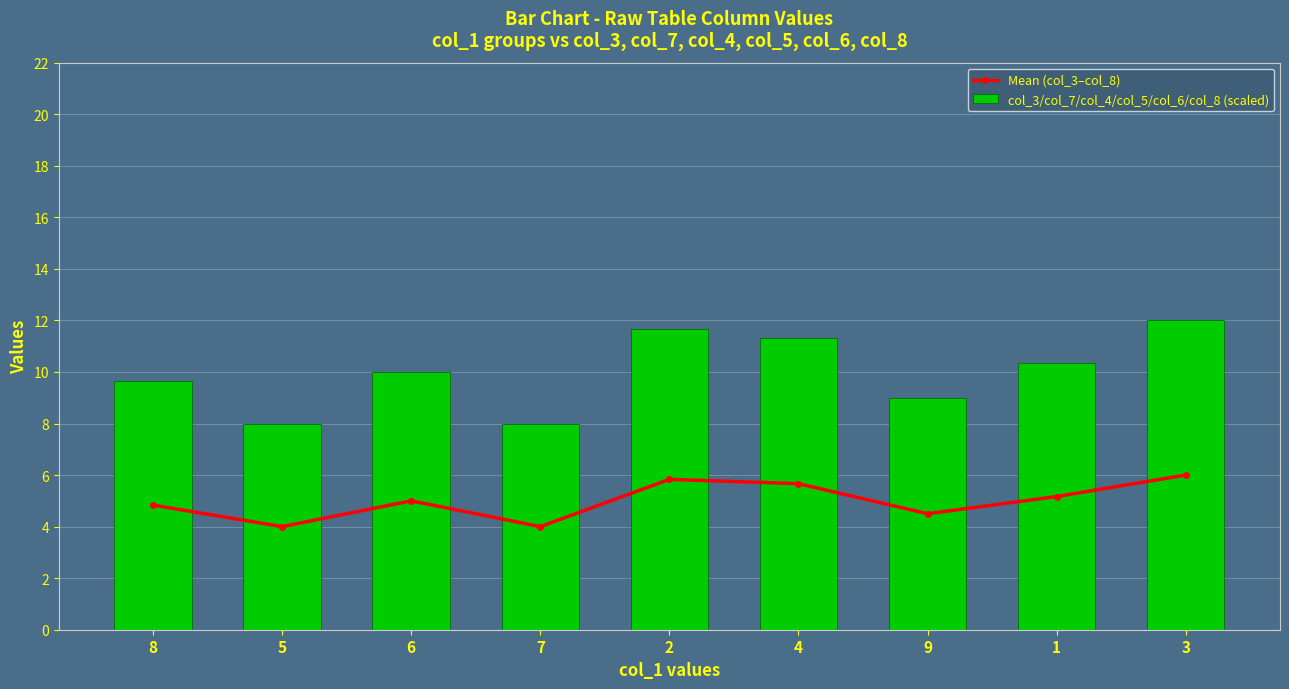

What is the difference between the col_3/col_7/col_4/col_5/col_6/col_8 (scaled) values at 2 and 8?

2.0